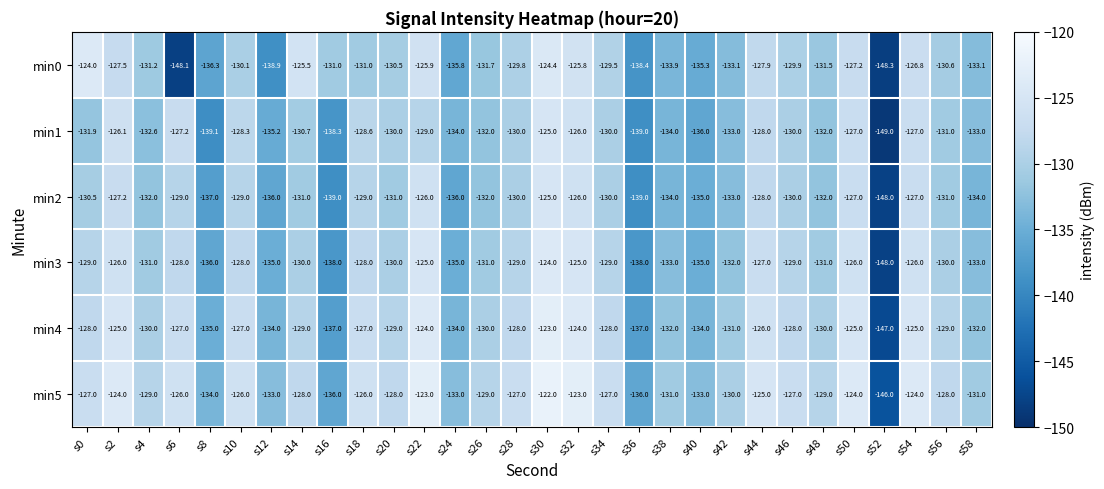

What is the average value of the min1 series?

-131.8